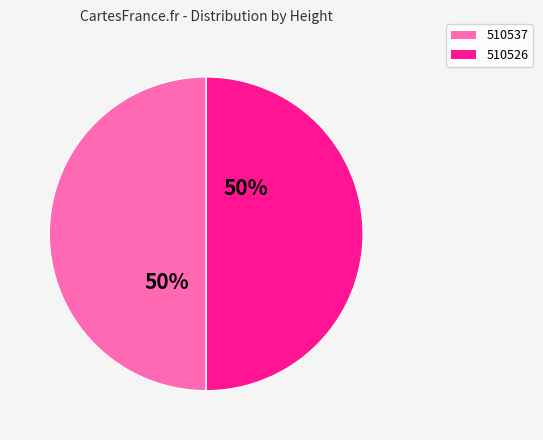

Do 510537 and 510526 together represent more than half of the pie?

Yes